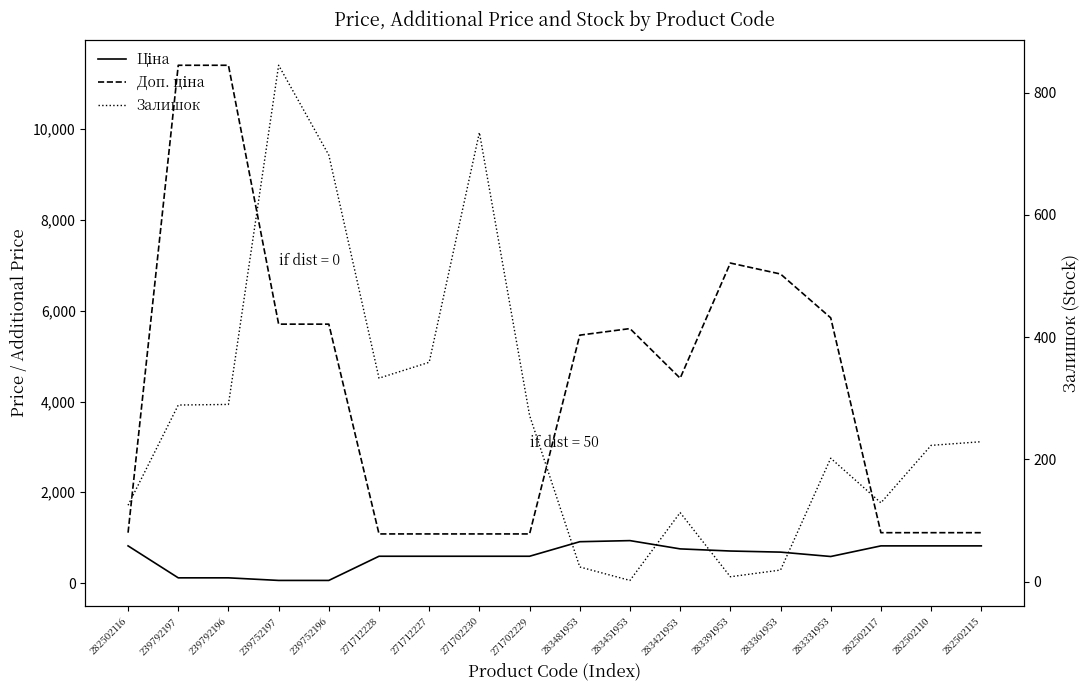

Is this an area chart (filled region under the line)?

No